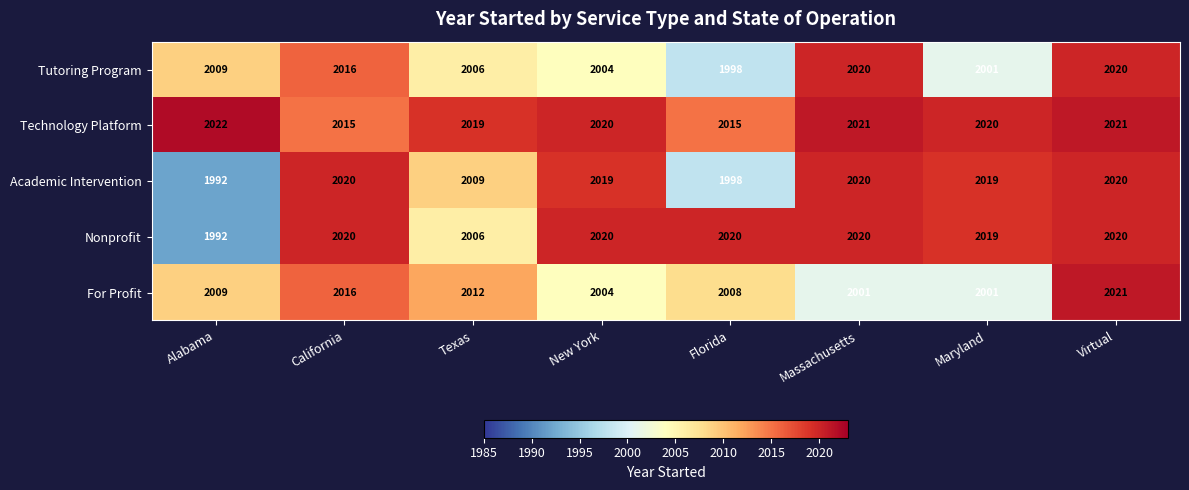

At which label is Tutoring Program closest to 2009?

Alabama